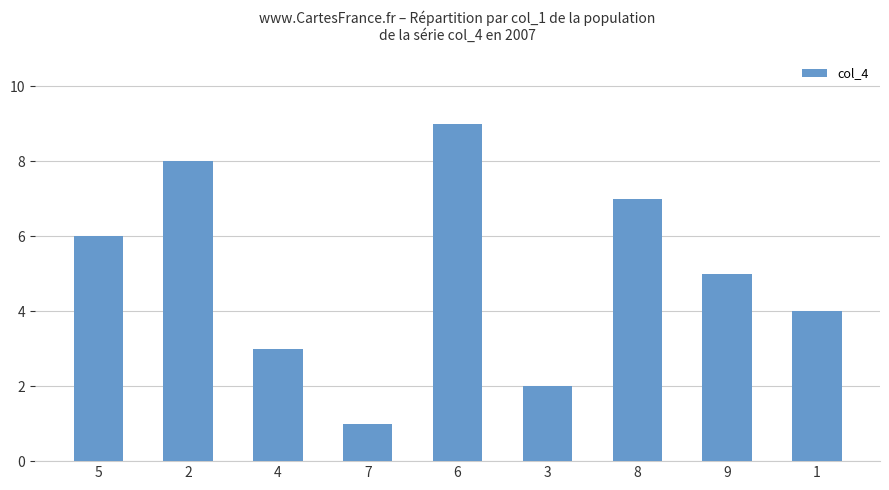

What is the label of the 8th bar from the right?

2